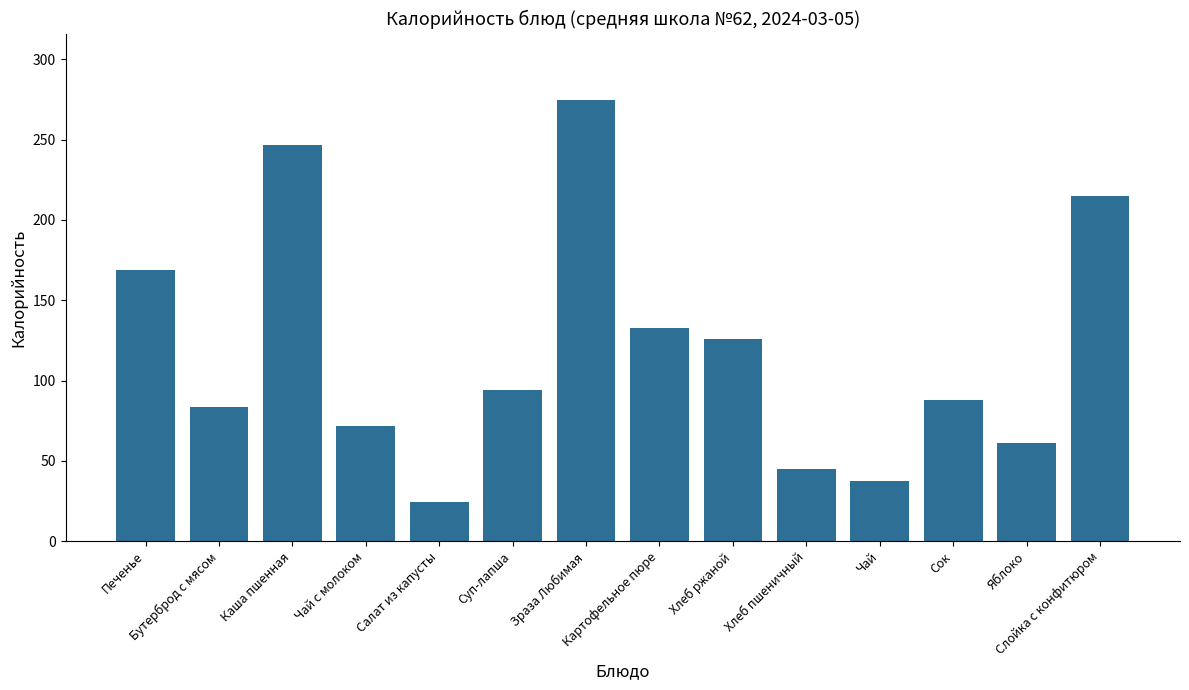

List the labels in order of value, smallest first.

Салат из капусты, Чай, Хлеб пшеничный, Яблоко, Чай с молоком, Бутерброд с мясом, Сок, Суп-лапша, Хлеб ржаной, Картофельное пюре, Печенье, Слойка с конфитюром, Каша пшенная, Зраза Любимая